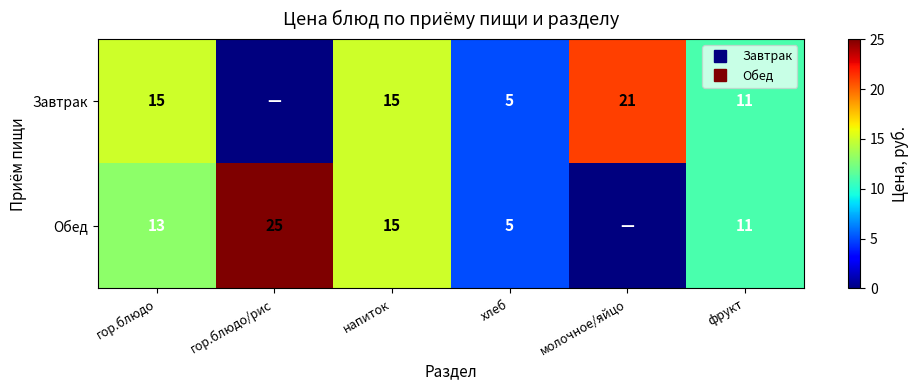

What is the difference between the maximum and minimum values in the Завтрак series?

21